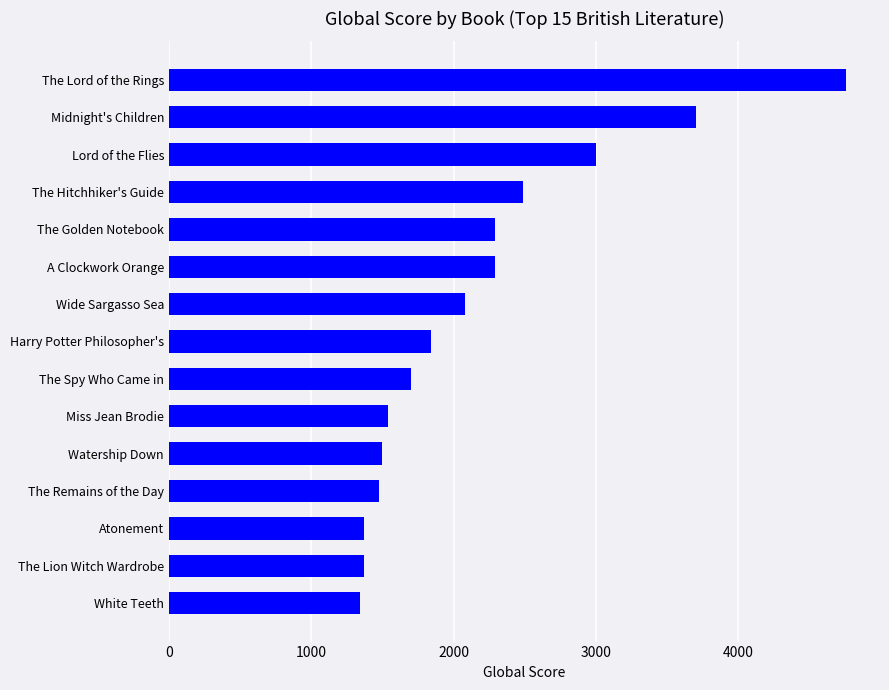

What is the difference between the maximum and minimum values?

3419